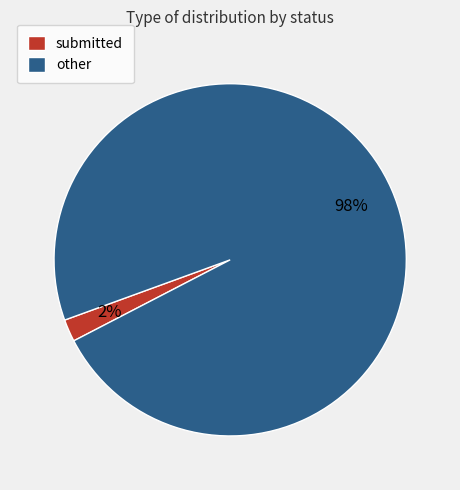

Is submitted the majority of the pie?

No